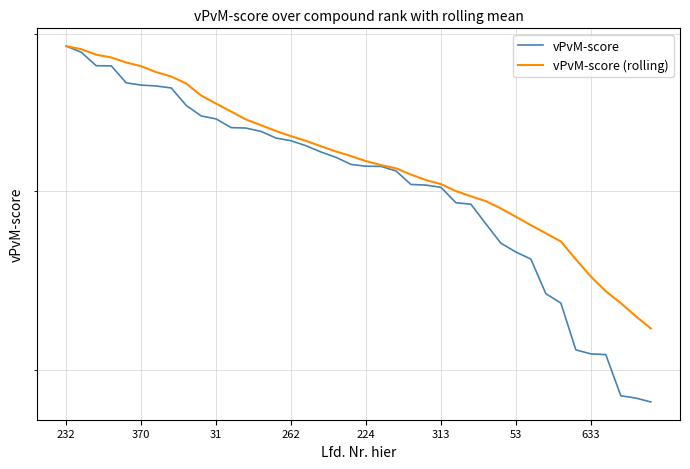

Does the chart display data point markers on the line(s)?

No